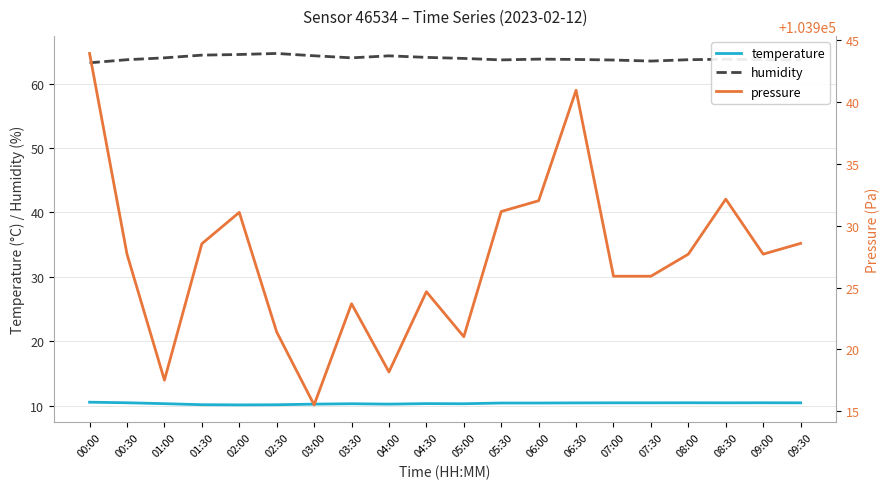

Is the value of humidity at 03:30 greater than the value of temperature at 02:00?

Yes